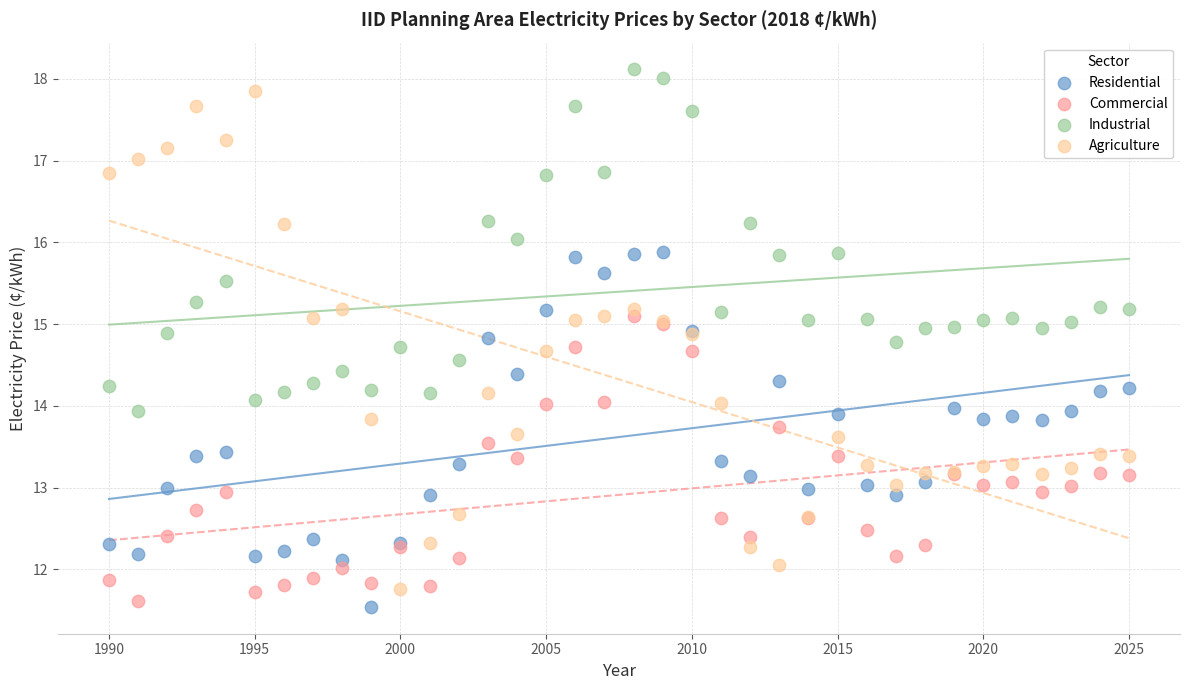

Which series has the widest spread of Y values?

Agriculture